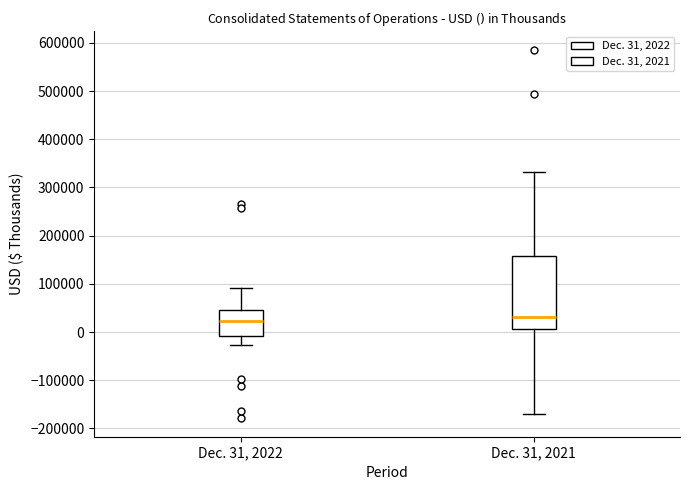

Where is the upper edge of the box for Dec. 31, 2021 on the y-axis? The values are not printed on the chart, so give them approximately, as read against the axis.

160000